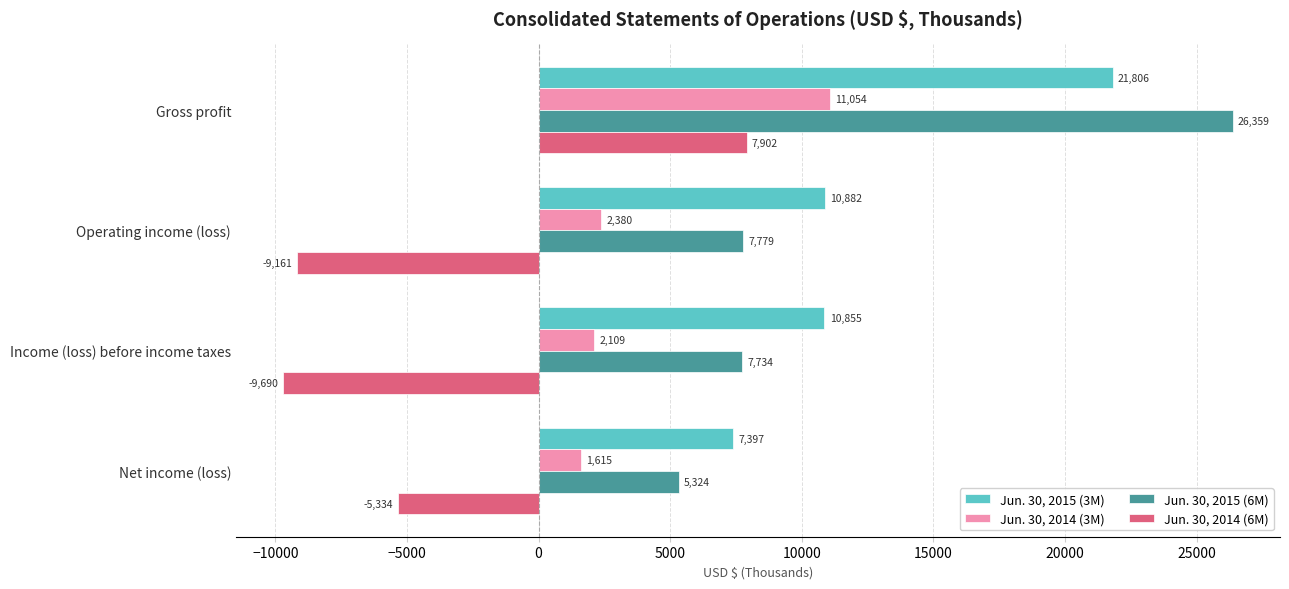

What is the difference between the highest and lowest values at Operating income (loss)?

20043